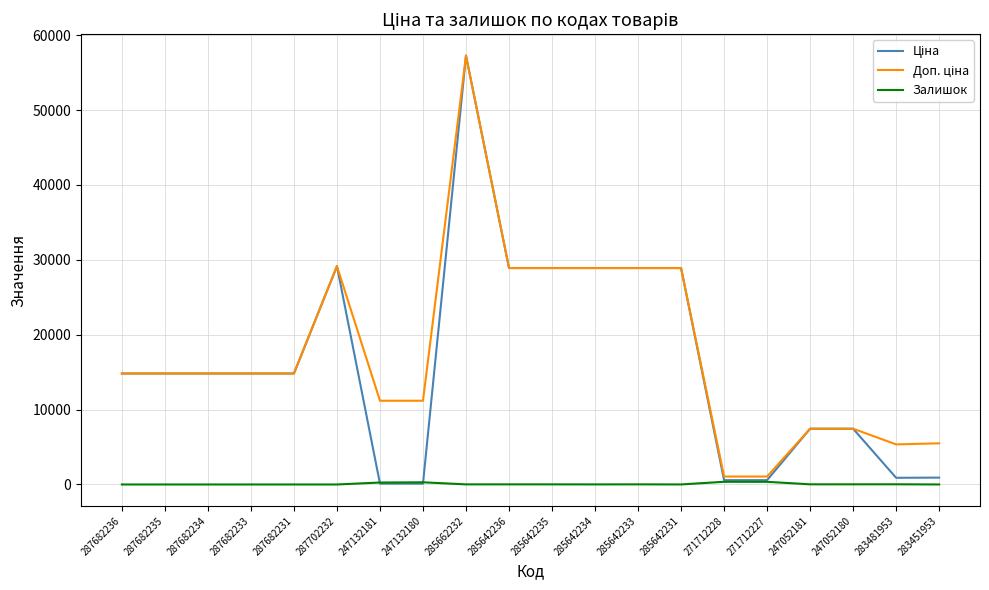

How many lines are shown in the chart?

3